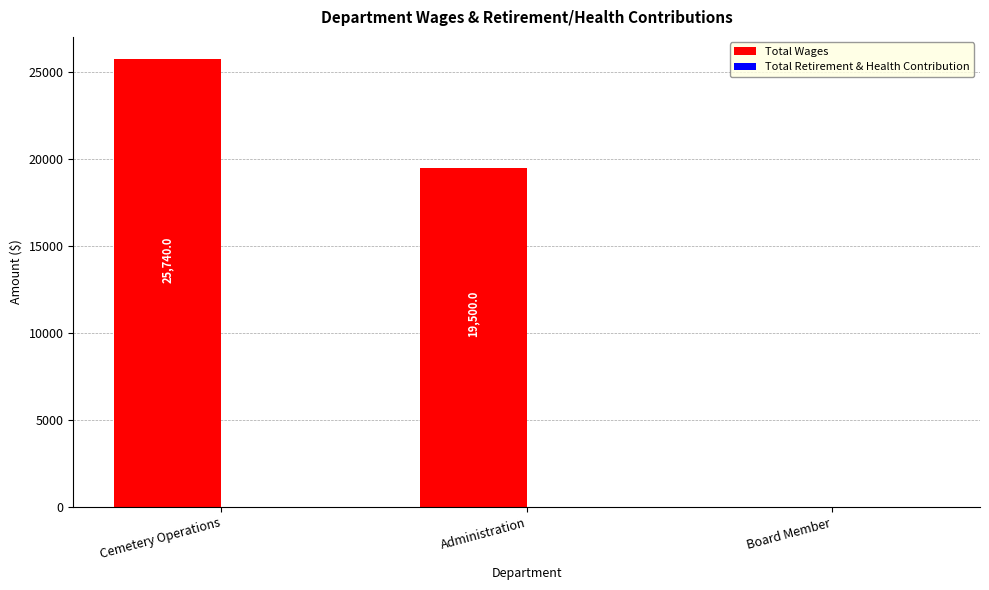

True or false: the data shows 12202 at Administration.

False